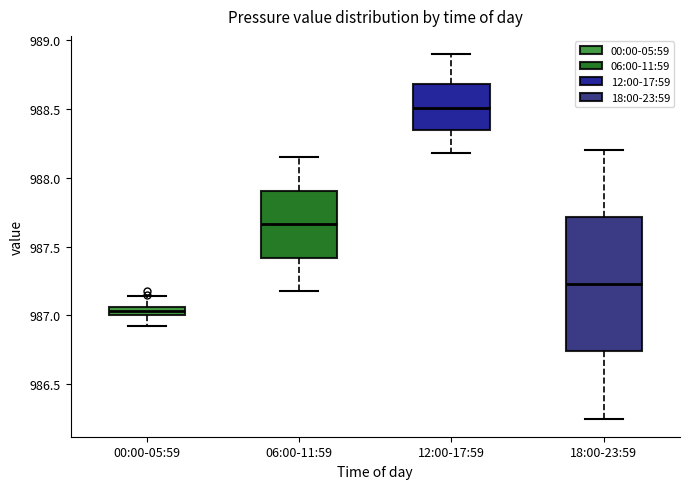

Which box is the tallest, from its lower edge to its upper edge?

18:00-23:59